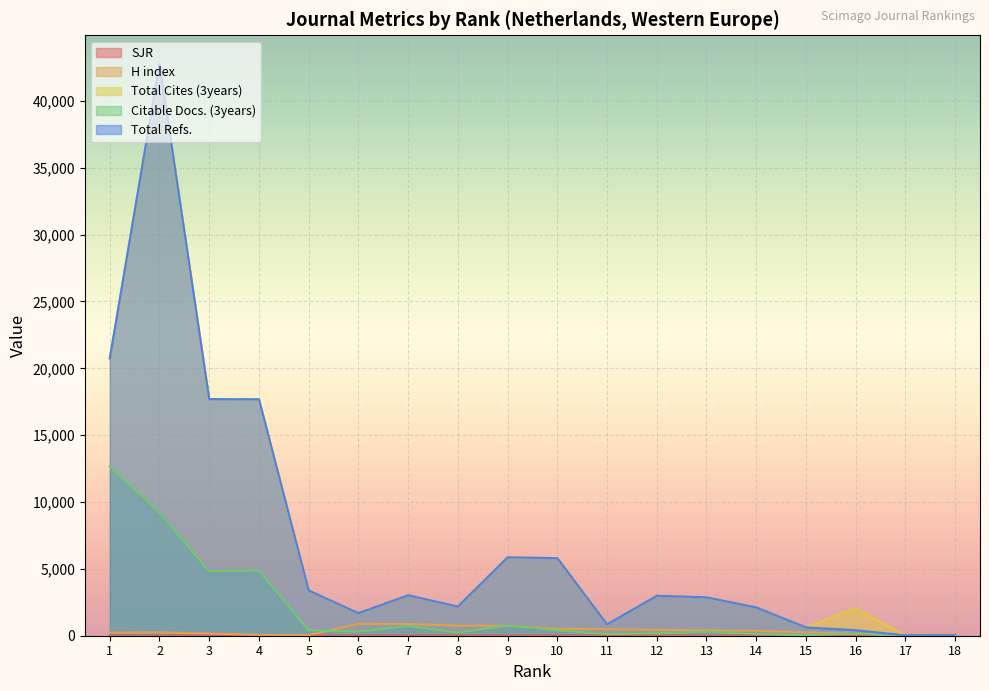

What is the spread (max minus min) of values at 8?

2181.0